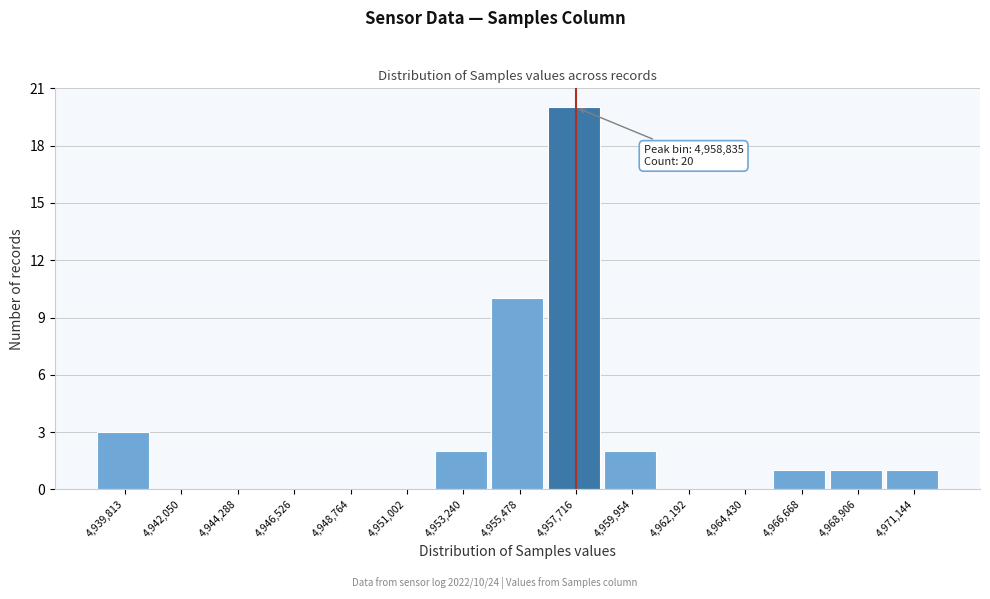

Reading left to right, what are all the values shown in this chart?

4,939,813=3	4,942,050=0	4,944,288=0	4,946,526=0	4,948,764=0	4,951,002=0	4,953,240=2	4,955,478=10	4,957,716=20	4,959,954=2	4,962,192=0	4,964,430=0	4,966,668=1	4,968,906=1	4,971,144=1